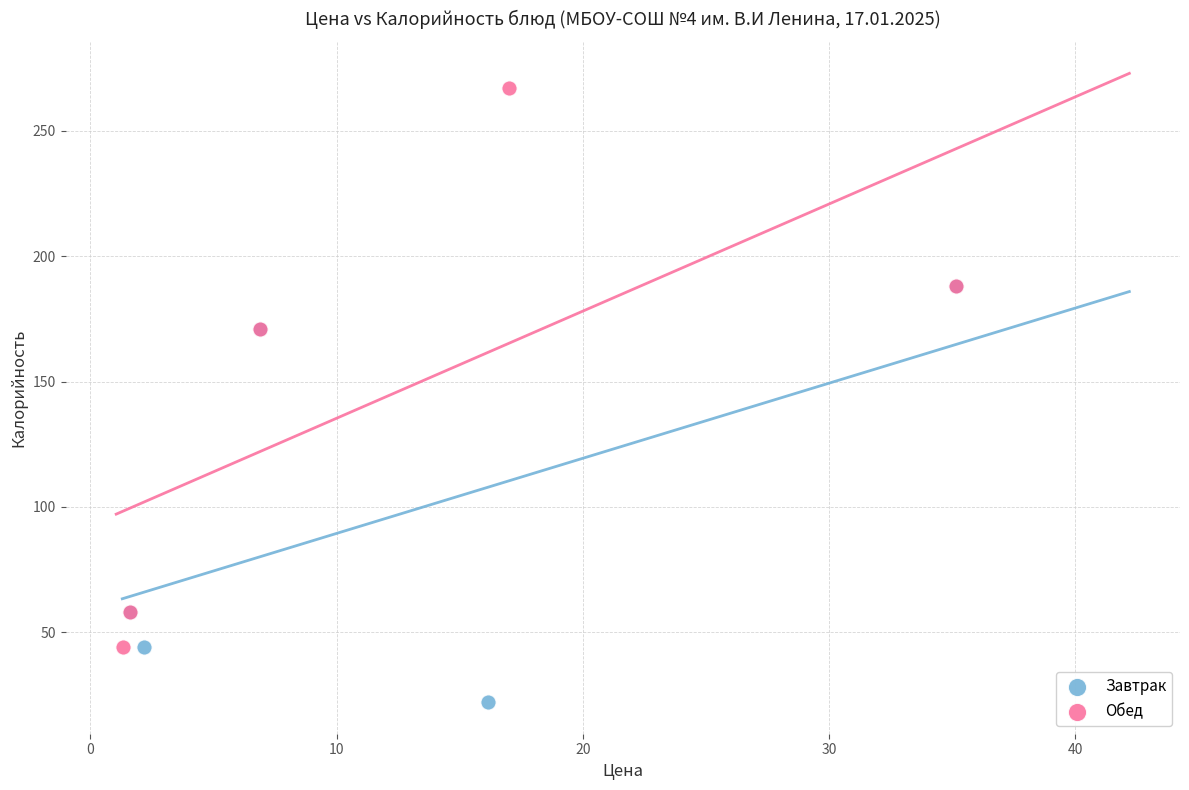

Which series contains the lowest Y value?

Завтрак